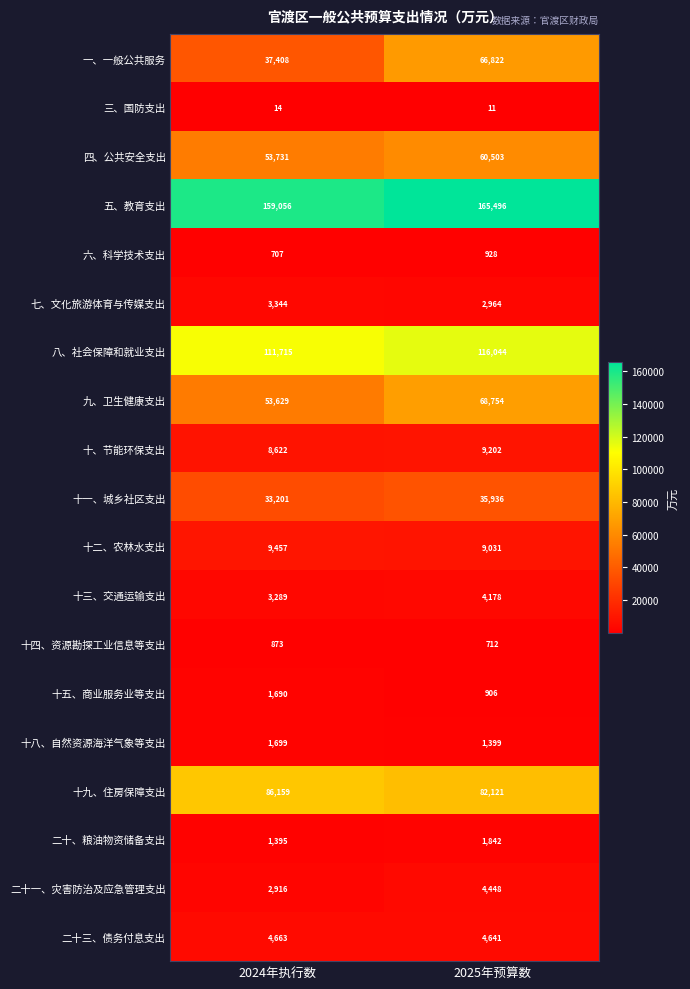

What is the sum of all 十九、住房保障支出 values?

168280